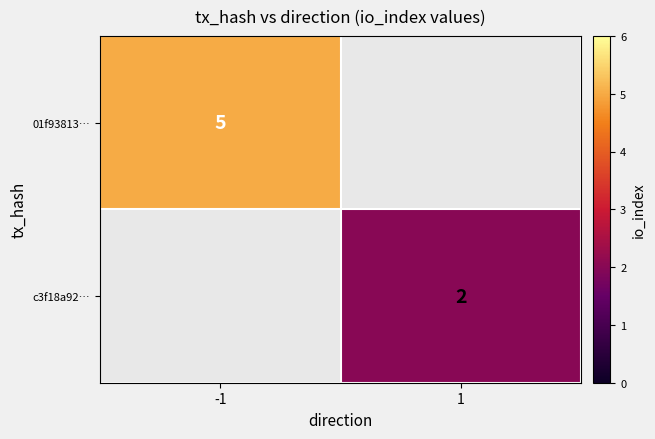

The c3f18a92… series shows 3 at 1. True or false?

False